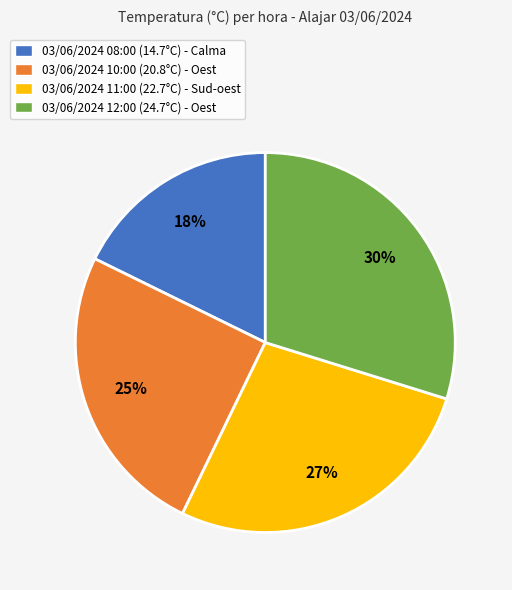

Count the number of slices in the pie.

4